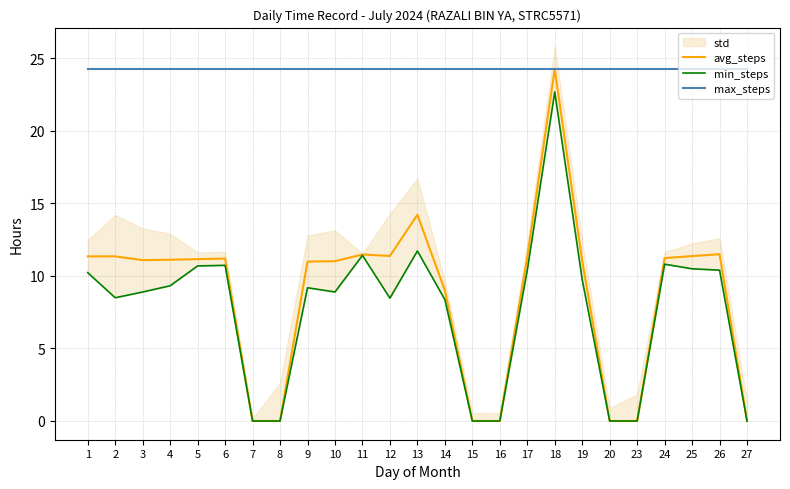

Where is max_steps nearest to the value 24?

1